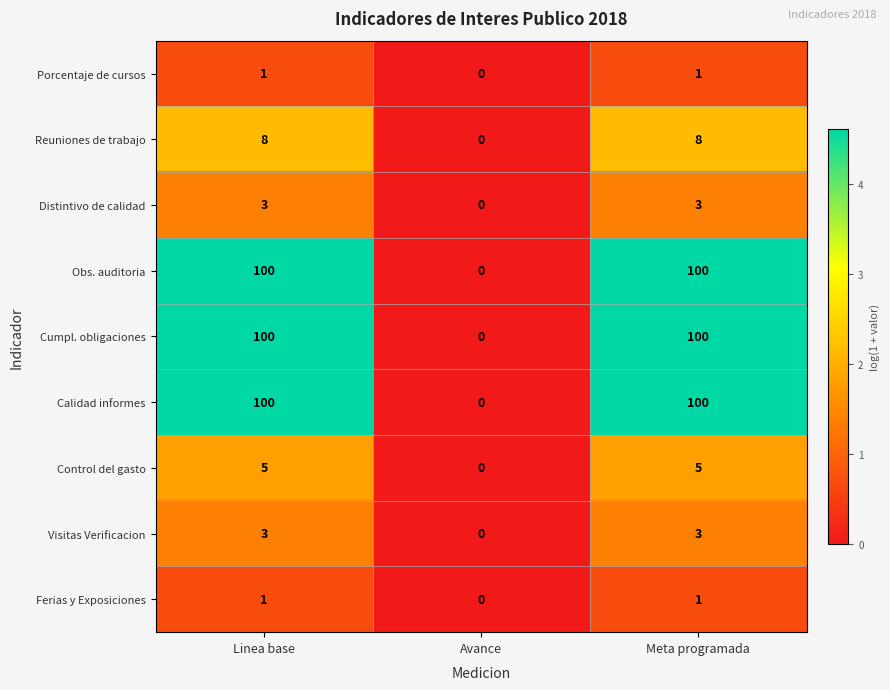

Reading right to left, transcribe all the data shown in this chart.

Porcentaje de cursos: Meta programada=1	Avance=0	Linea base=1
Reuniones de trabajo: Meta programada=8	Avance=0	Linea base=8
Distintivo de calidad: Meta programada=3	Avance=0	Linea base=3
Obs. auditoria: Meta programada=100	Avance=0	Linea base=100
Cumpl. obligaciones: Meta programada=100	Avance=0	Linea base=100
Calidad informes: Meta programada=100	Avance=0	Linea base=100
Control del gasto: Meta programada=5	Avance=0	Linea base=5
Visitas Verificacion: Meta programada=3	Avance=0	Linea base=3
Ferias y Exposiciones: Meta programada=1	Avance=0	Linea base=1